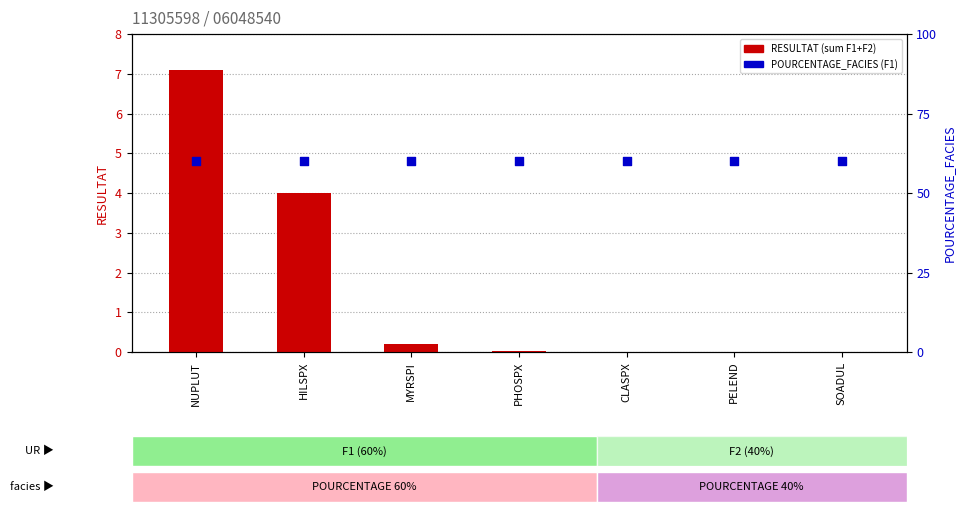

What is the total value across all series at MYRSPI?

60.2